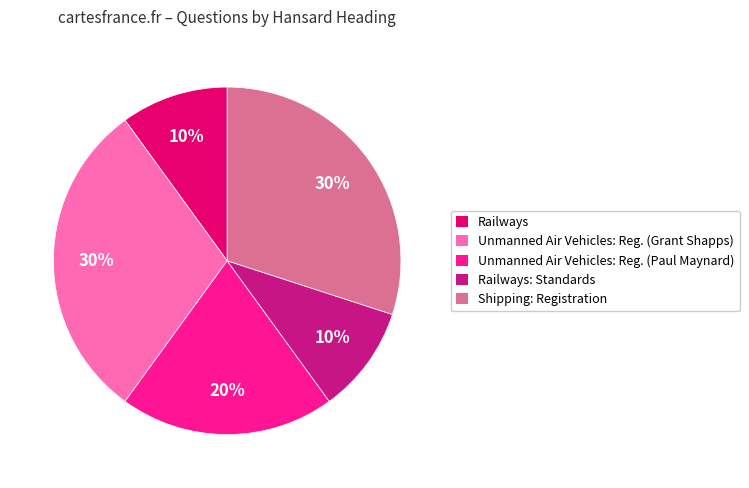

Is there a majority slice in this chart?

No